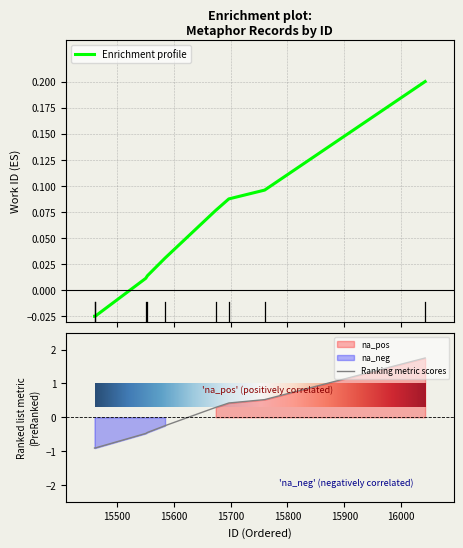

Reading left to right, what are all the values shown in this chart?

-0.0	-0.0	0.0	0.0	0.0	0.1	0.1	0.1	0.2